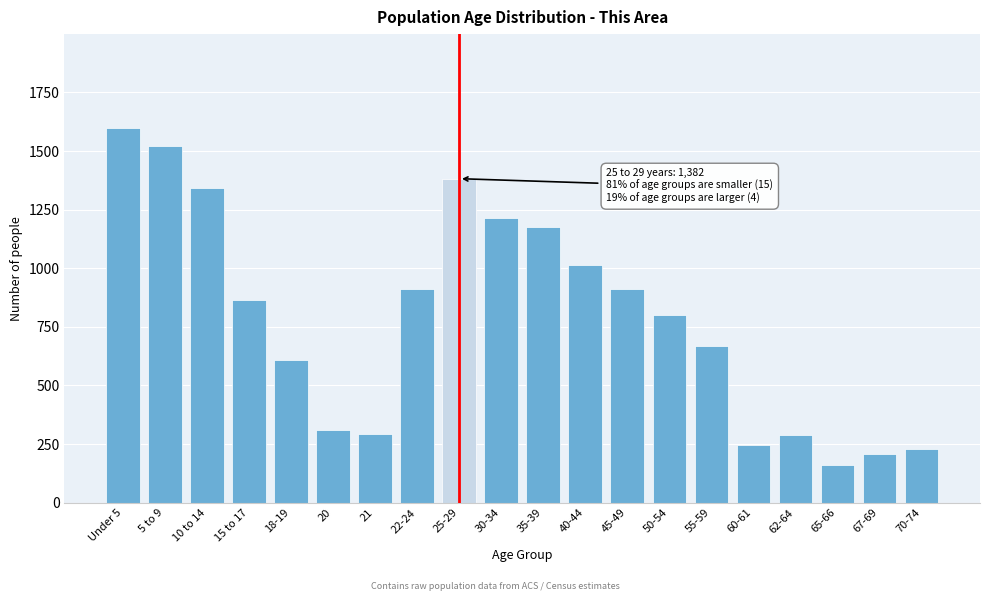

What is the label of the 2nd bar from the right?

67-69